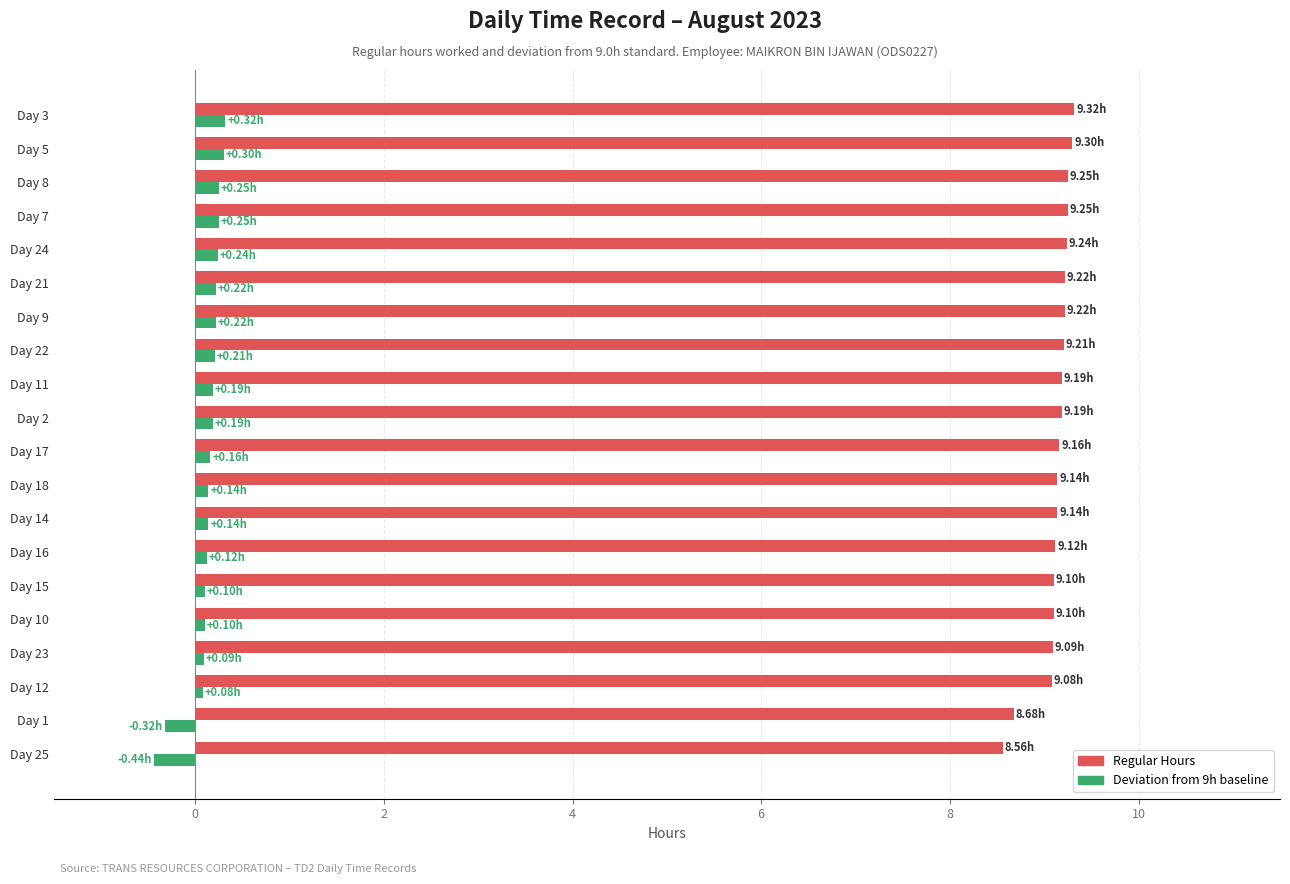

How many distinct data groups are displayed?

2